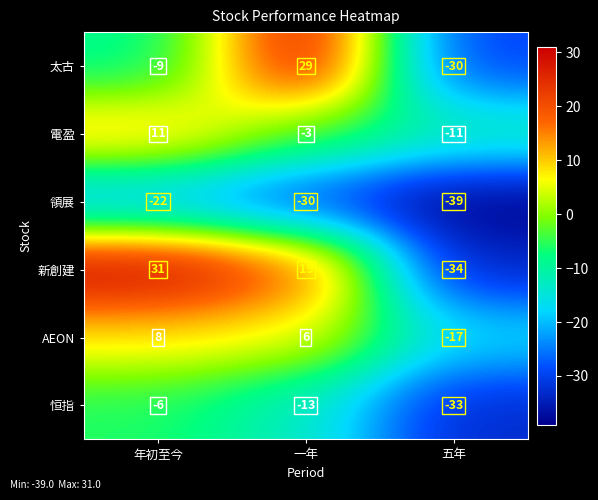

Reading left to right, transcribe all the data shown in this chart.

太古: 年初至今=-9	一年=29	五年=-30
電盈: 年初至今=11	一年=-3	五年=-11
領展: 年初至今=-22	一年=-30	五年=-39
新創建: 年初至今=31	一年=19	五年=-34
AEON: 年初至今=8	一年=6	五年=-17
恒指: 年初至今=-6	一年=-13	五年=-33